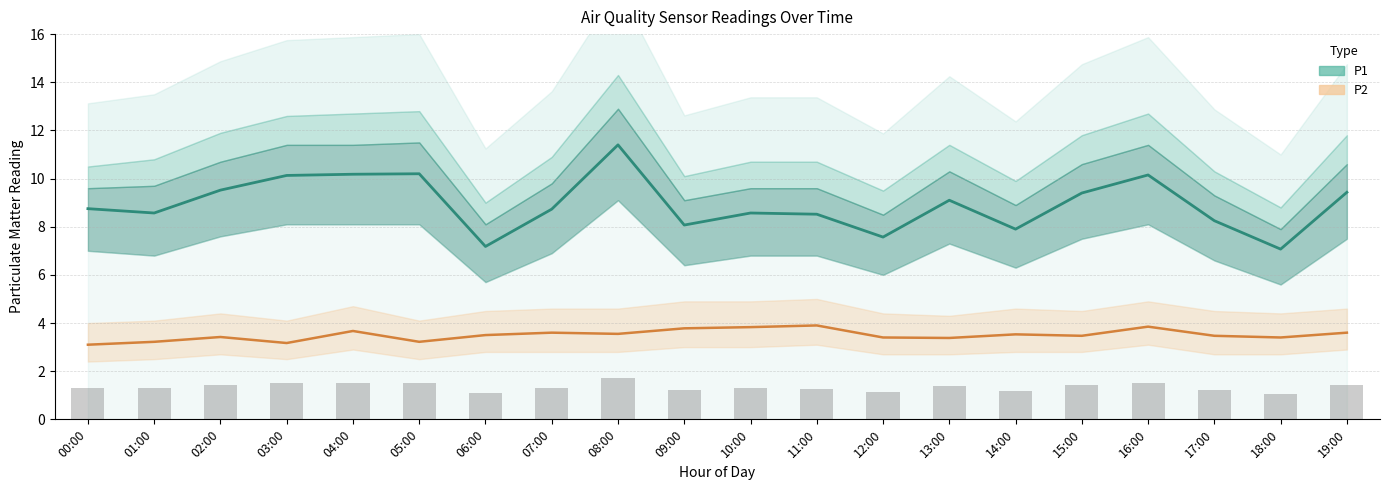

Where is P1 nearest to the value 9?

13:00